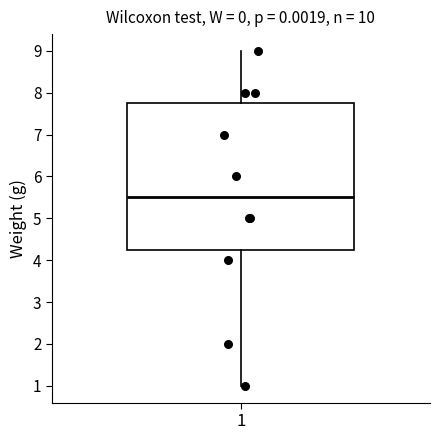

Where does the median line of the box at x = 1 sit on the y-axis? The values are not printed on the chart, so give them approximately, as read against the axis.

5.5